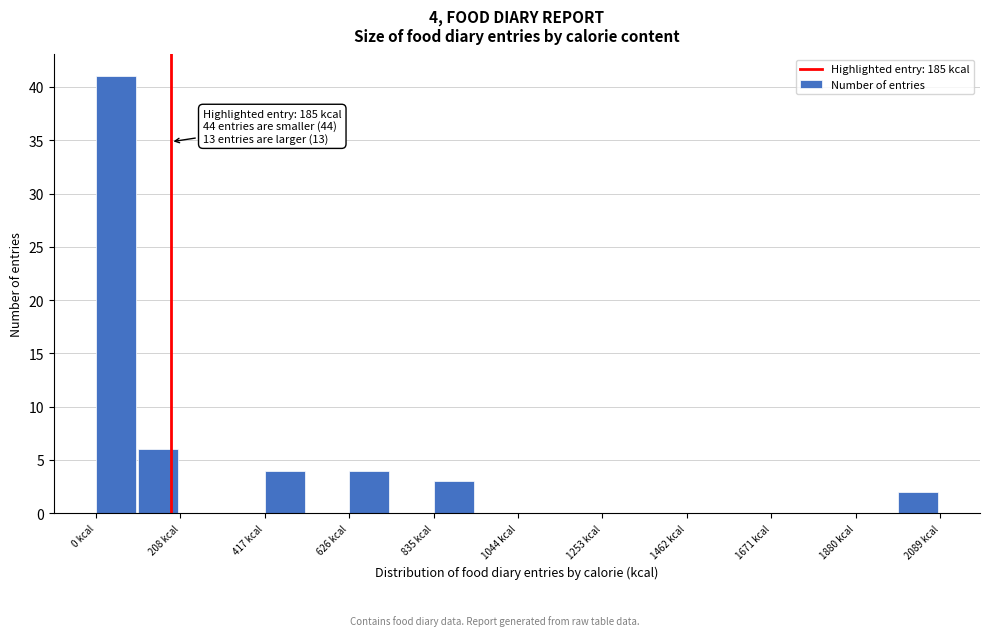

Read against the x-axis, roughly where is the centre of the tallest bar?

50